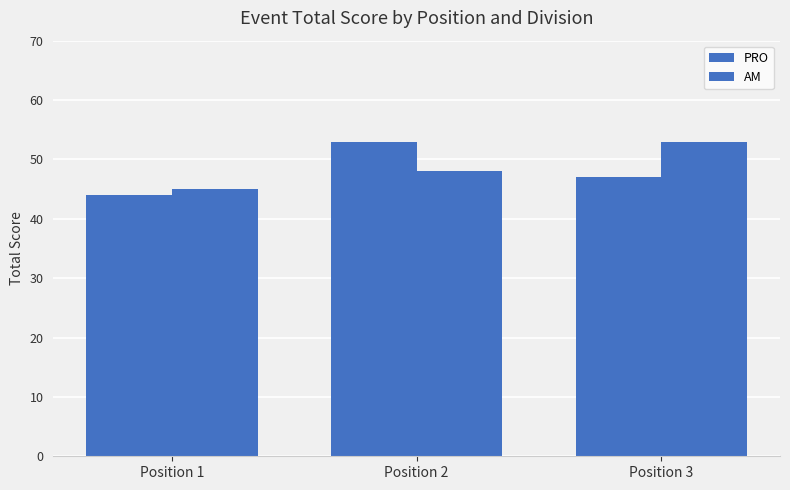

What is the maximum value shown in the chart?

53